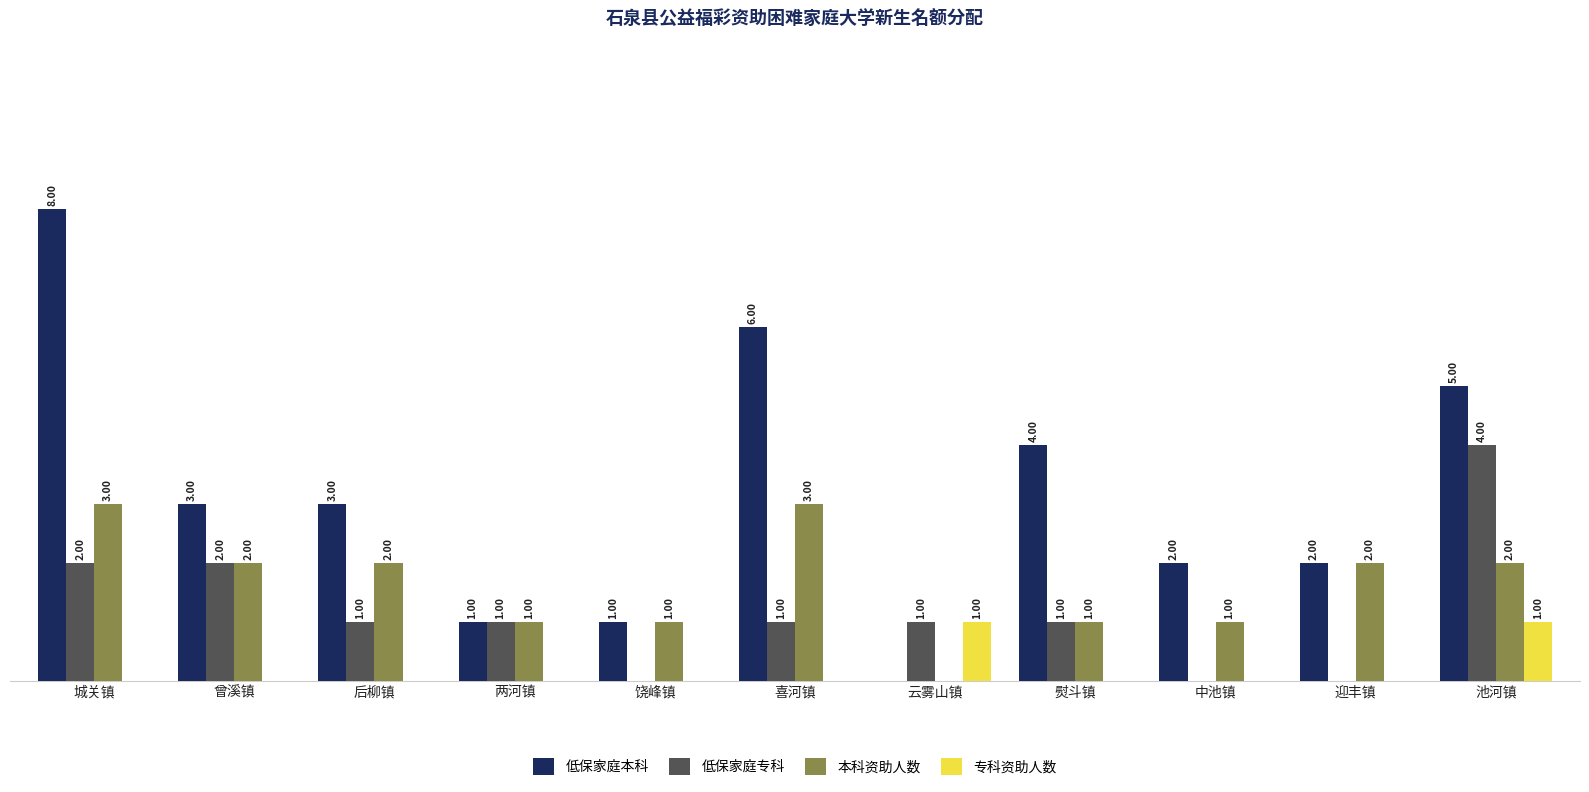

At which label does 本科资助人数 first exceed 2?

城关镇